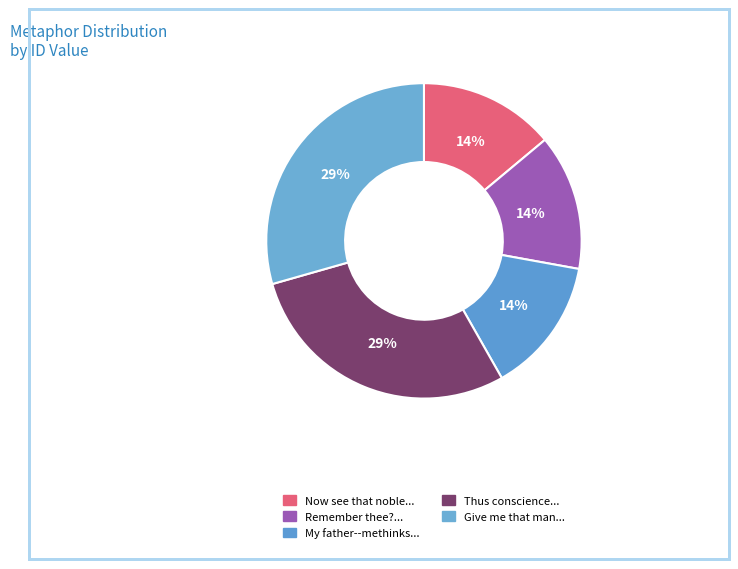

Rank the categories by value from lowest to highest.

Now see that noble and most sovereign, Remember thee? / Ay, thou poor ghost, My father--methinks I see my father, Thus conscience does make cowards of us, Give me that man / That is not passion